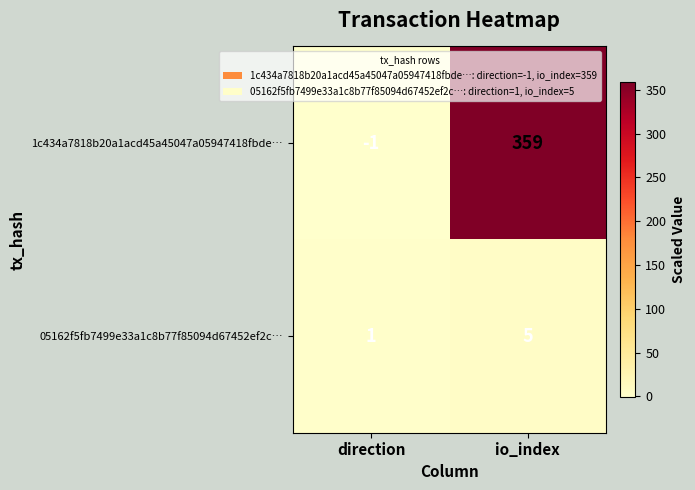

Which category has the lowest value across all series?

direction